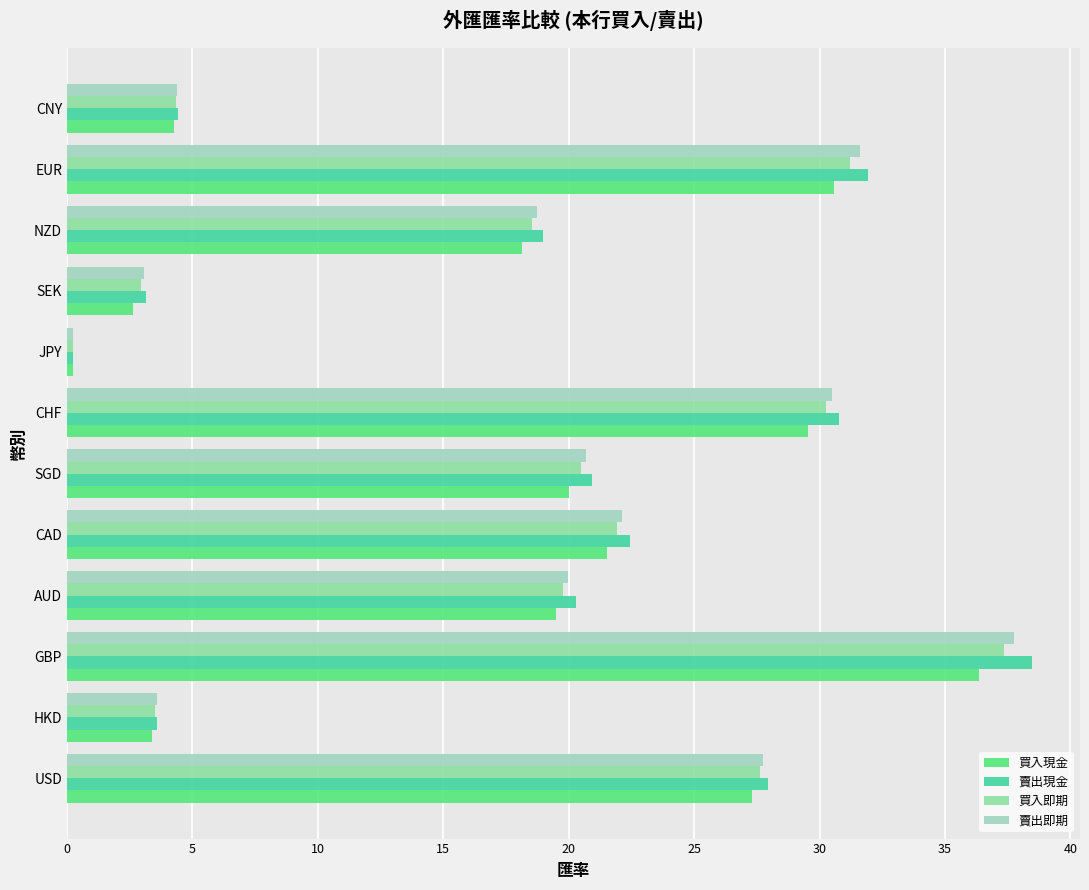

Which category has the lowest value across all series?

JPY